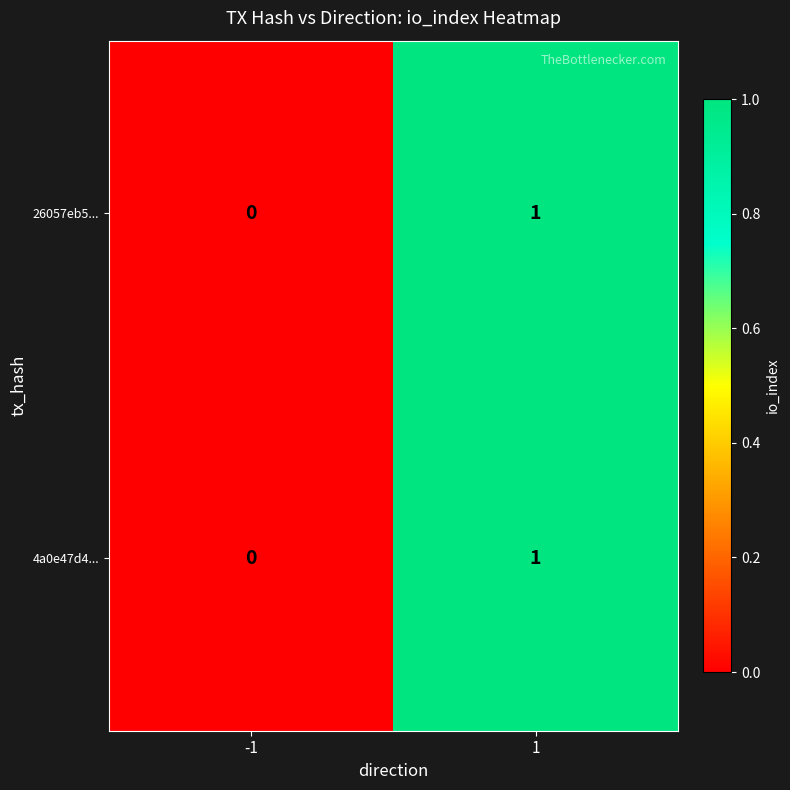

How many categories are shown in the chart?

2